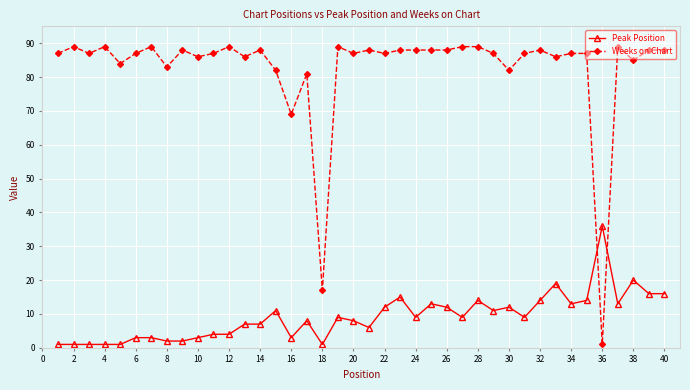

Which series has the largest range (max minus min)?

Weeks on Chart